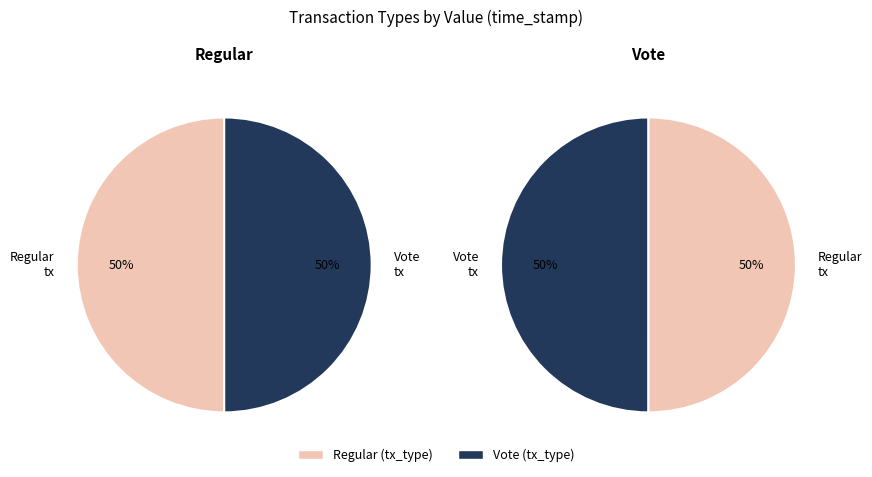

Which category accounts for the majority?

Regular